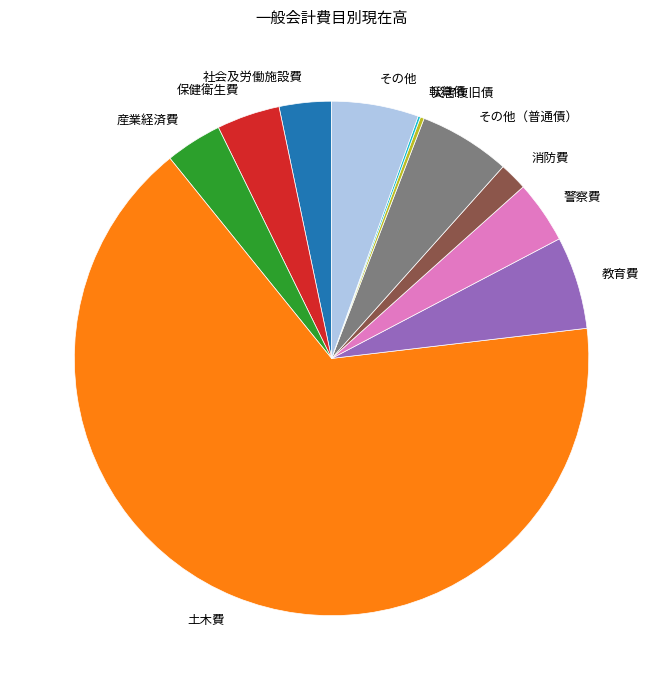

Is the sum of 保健衛生費 and その他（普通債） greater than half?

No